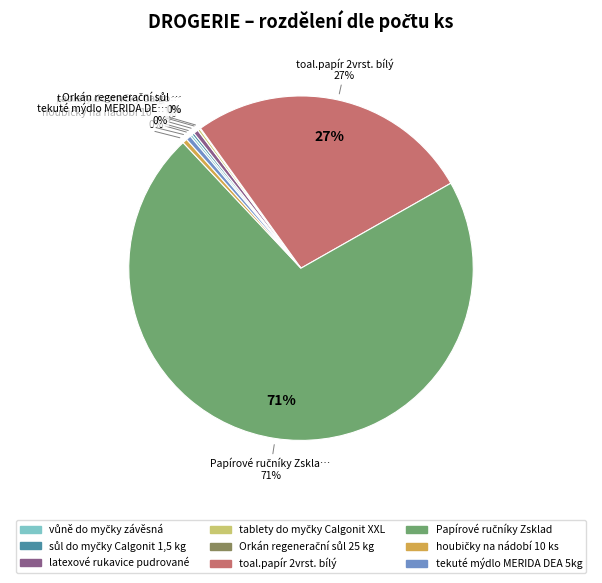

Rank the categories by value from lowest to highest.

Orkán regenerační sůl 25 kg, vůně do myčky závěsná, sůl do myčky Calgonit 1,5 kg, tablety do myčky Calgonit XXL, latexové rukavice pudrované, houbičky na nádobí 10 ks, tekuté mýdlo MERIDA DEA 5kg, toal.papír 2vrst. bílý, Papírové ručníky Zsklad